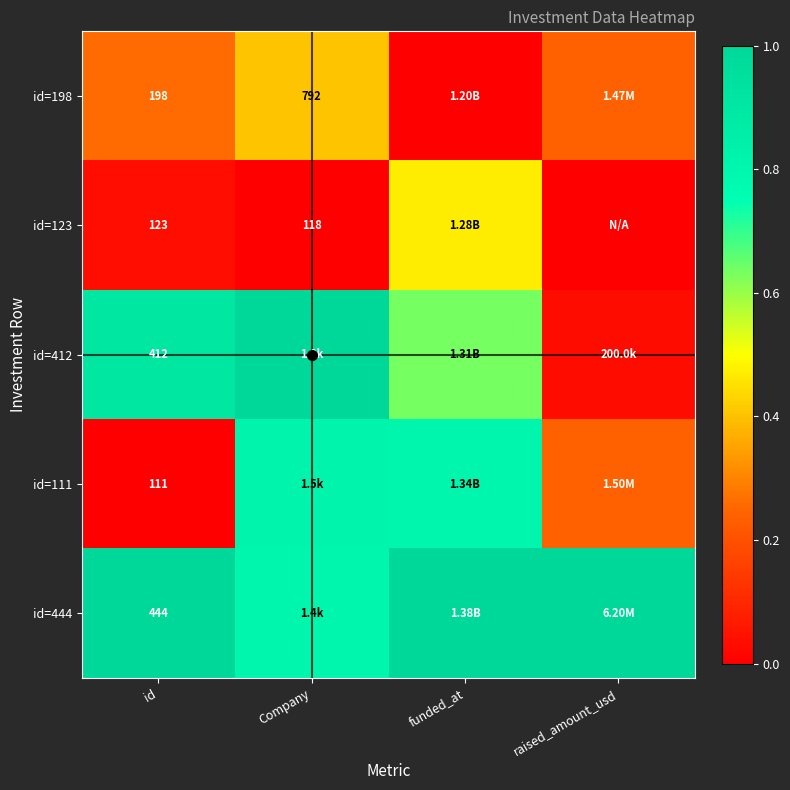

Is it true that id=198 equals 0.4 at raised_amount_usd?

False